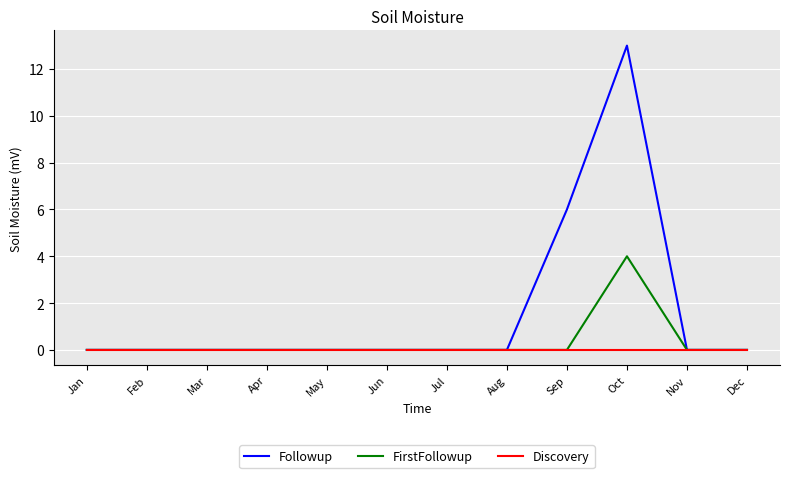

Is the value of Followup at Jul greater than the value of FirstFollowup at Oct?

No